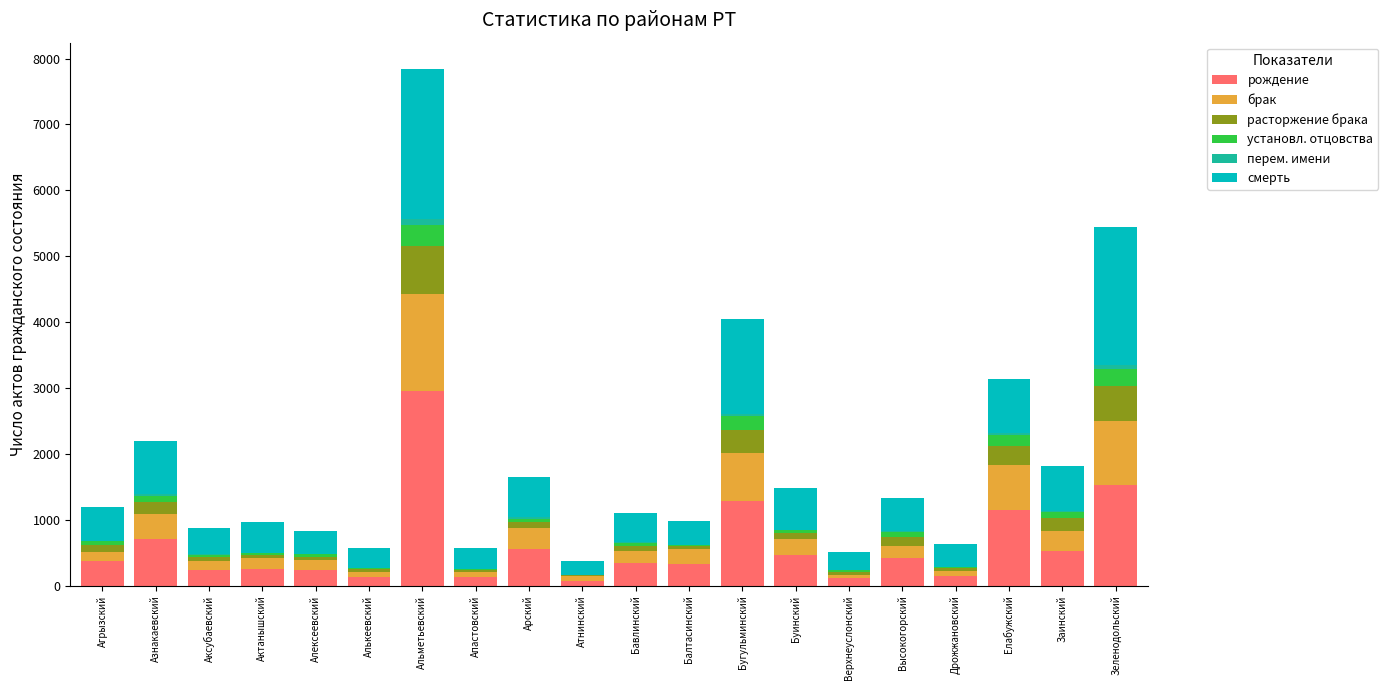

At which category is the sum across all series the highest?

Альметьевский